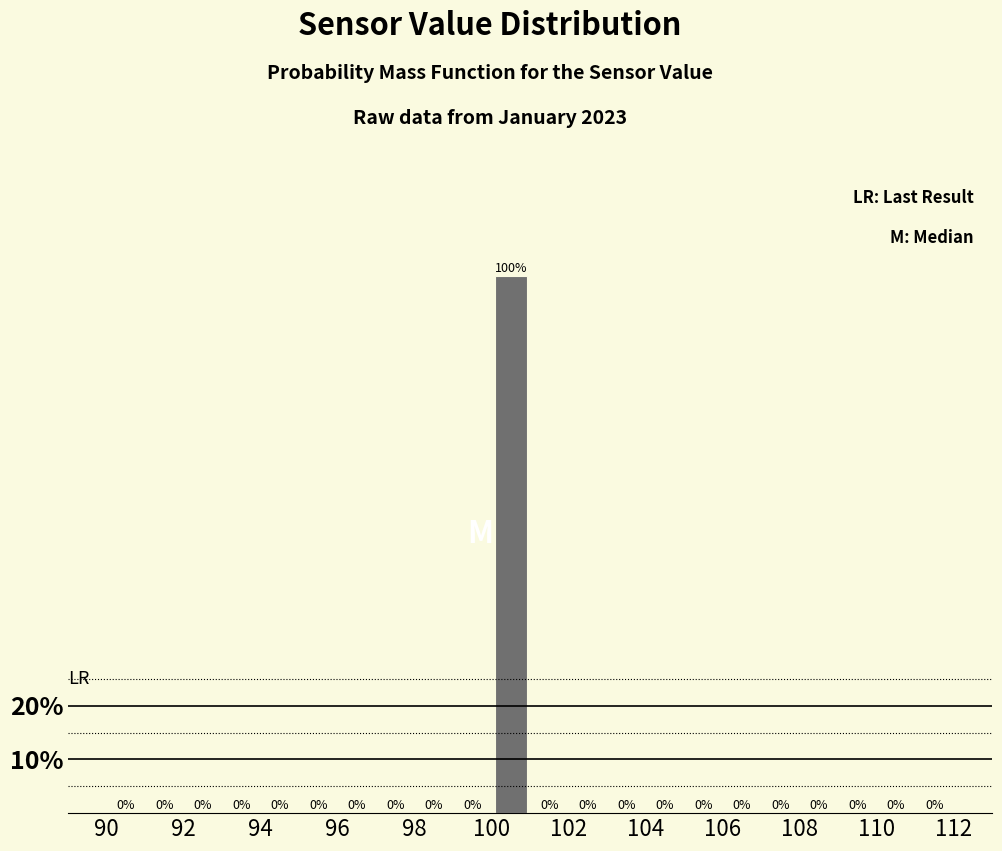

What is the height of the bar covering 100 to 101 on the x-axis?

100